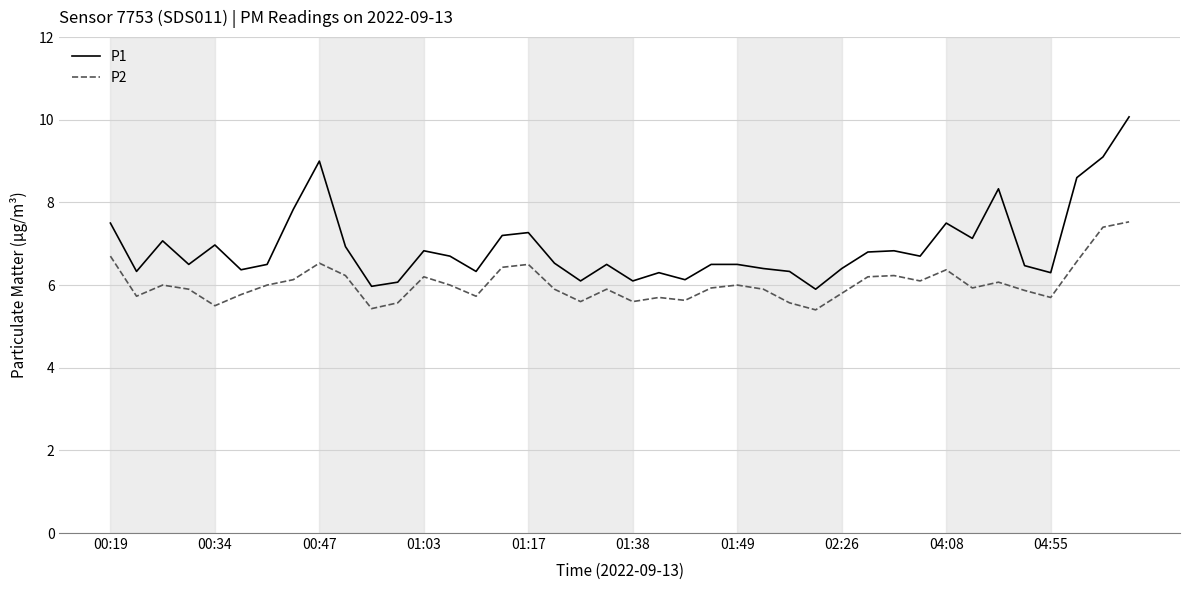

Which series has the largest total across all categories?

P1